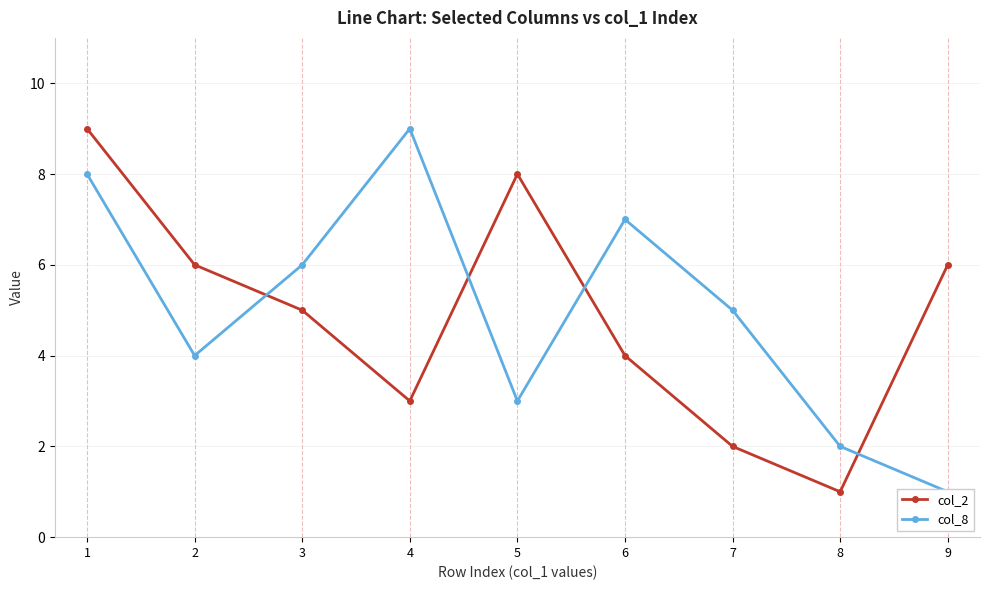

What are all the series names shown in the legend?

col_2, col_8